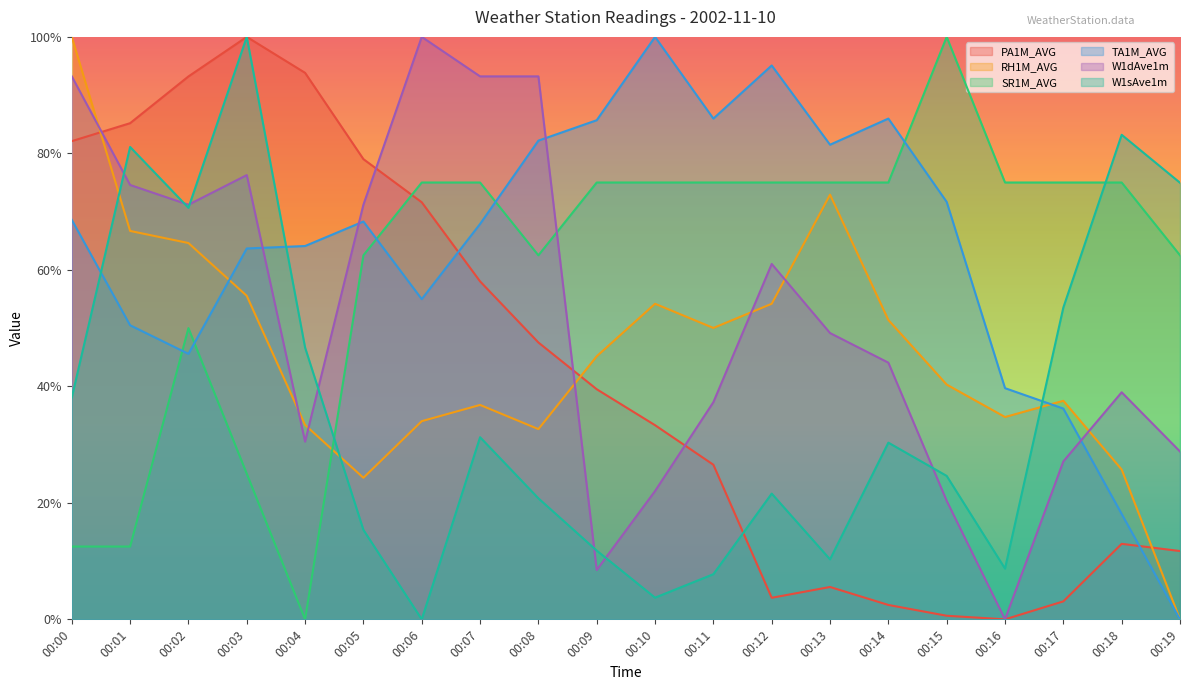

What is the difference between the highest and lowest values at 00:19?

0.7